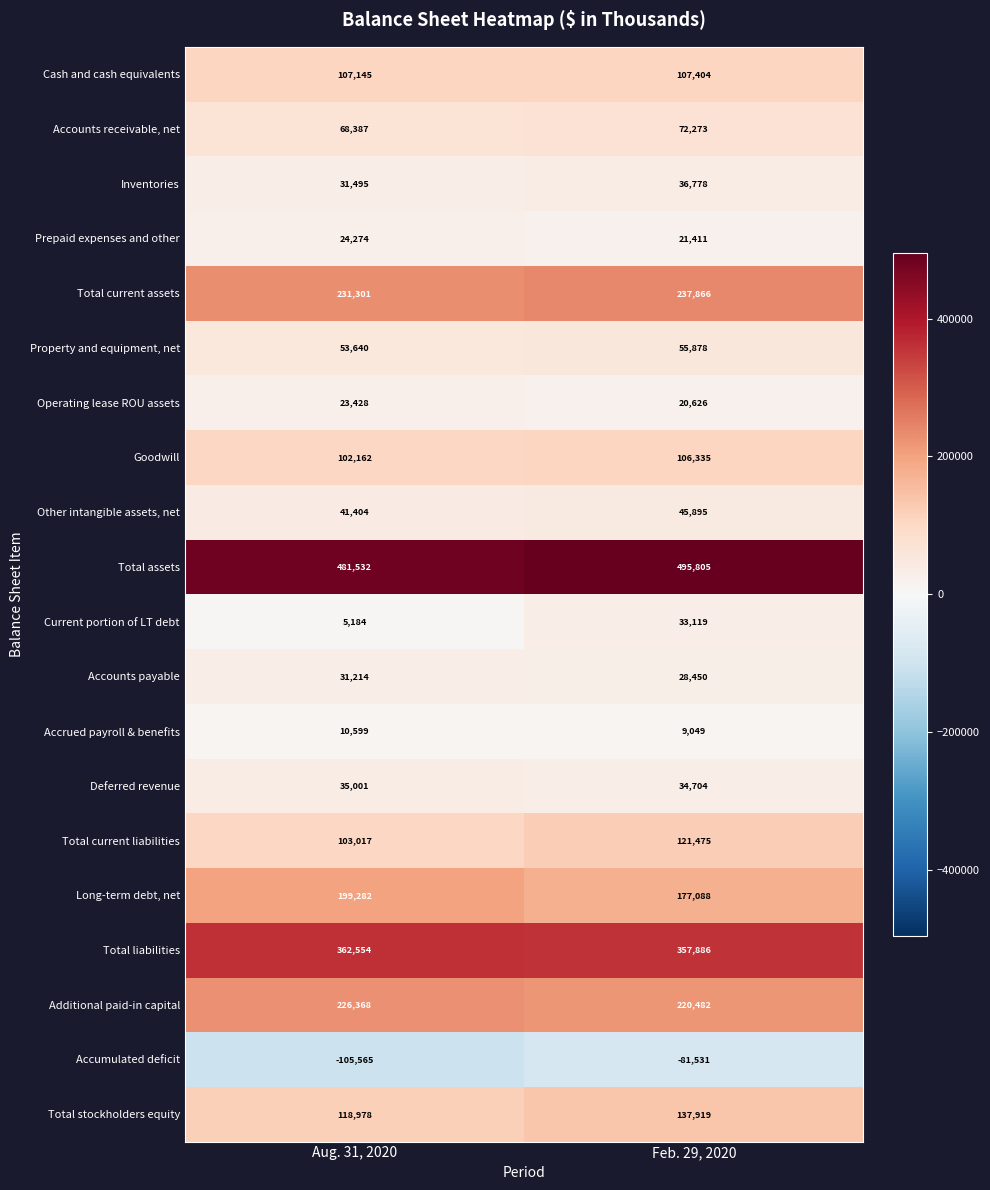

What is the difference between the Current portion of LT debt values at Feb. 29, 2020 and Aug. 31, 2020?

27935